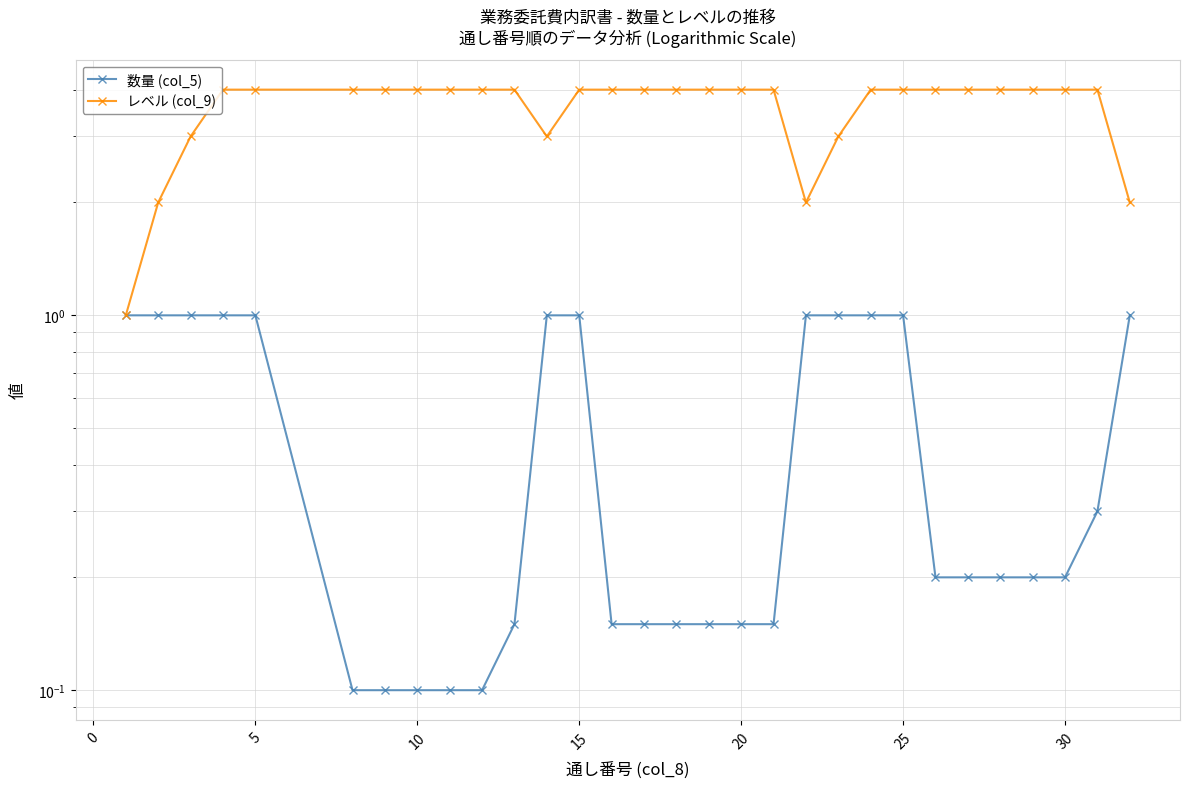

Which series has the largest total across all categories?

レベル (col_9)